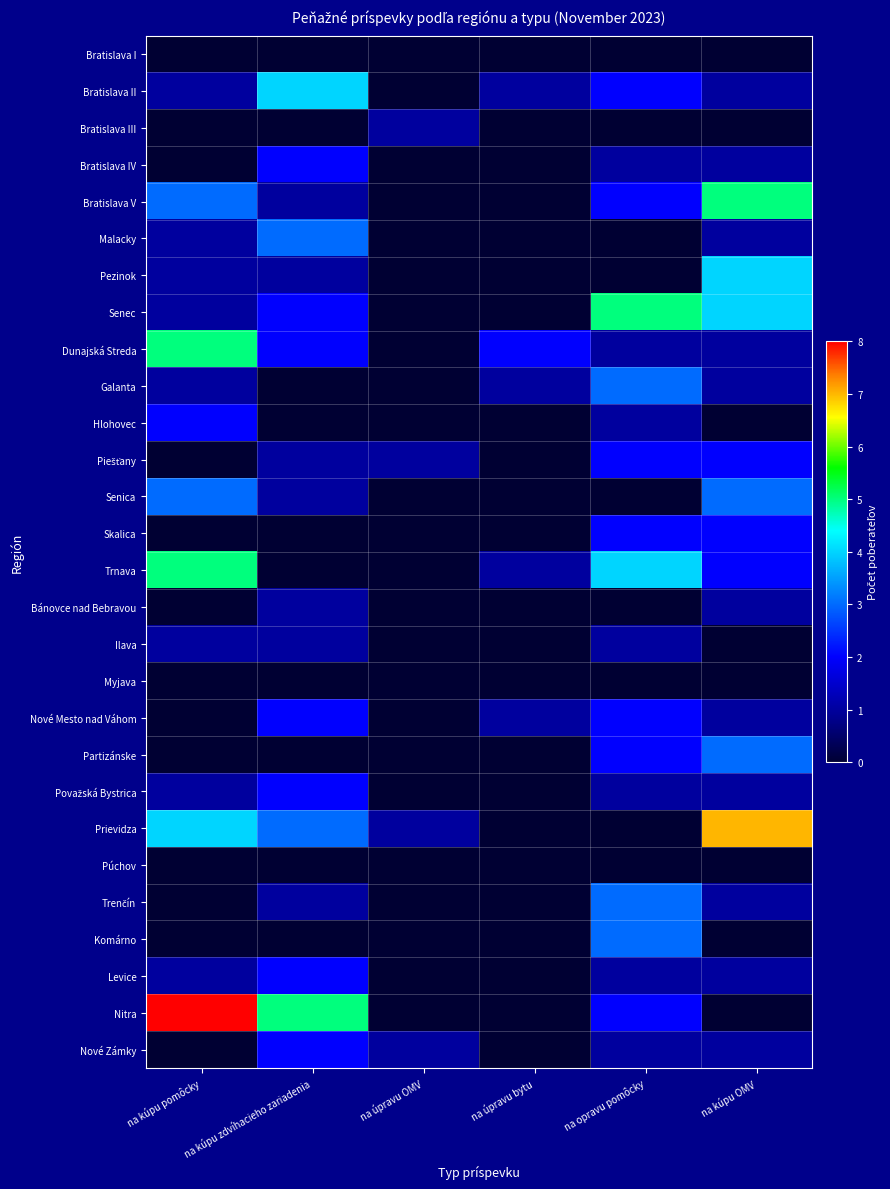

What is the total value across all series at na úpravu OMV?

4